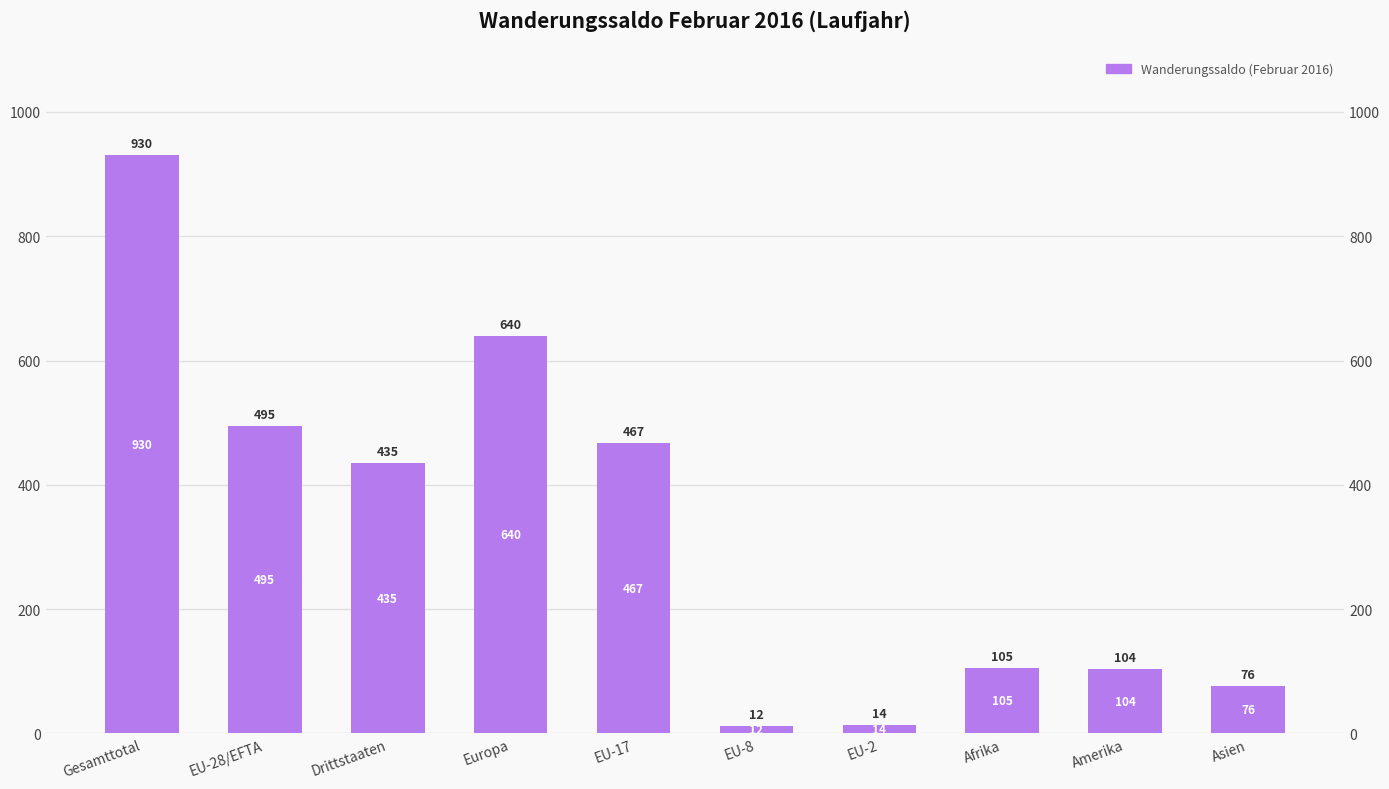

Where does the data first go above 435?

Gesamttotal